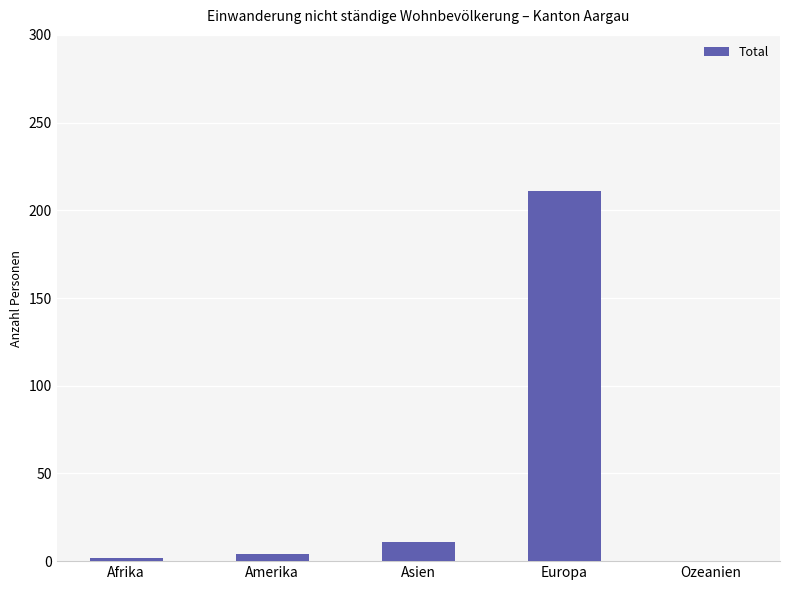

Are the bars horizontal?

No